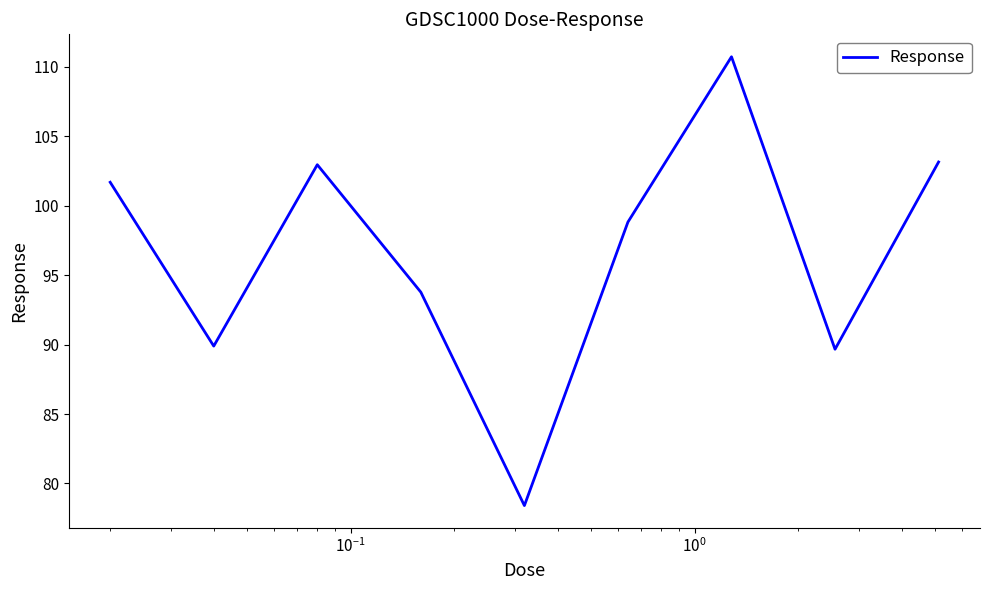

True or false: there are more than 1 points higher than both neighbors.

True